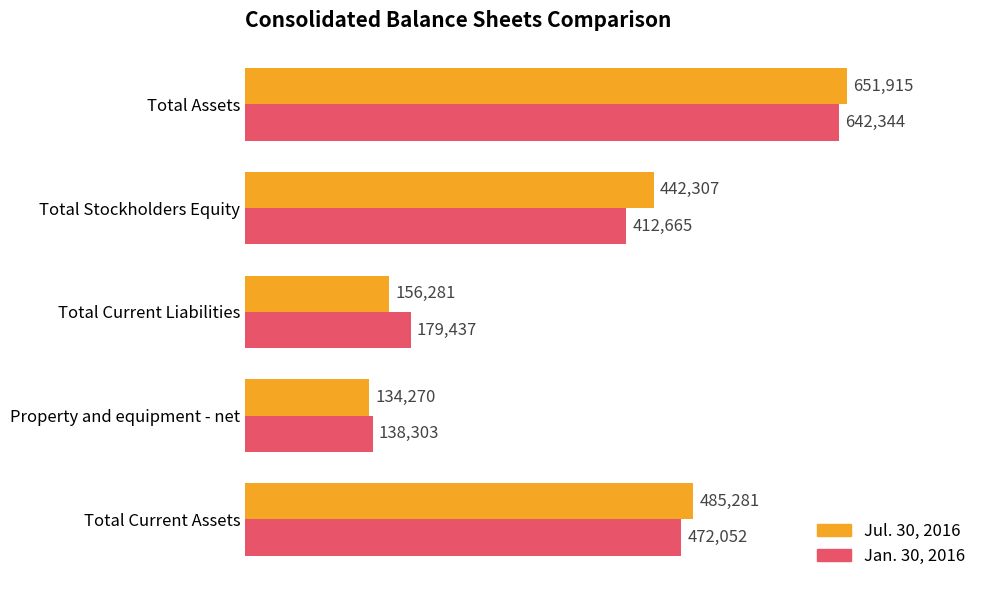

Where is Jan. 30, 2016 nearest to the value 390323?

Total Stockholders Equity